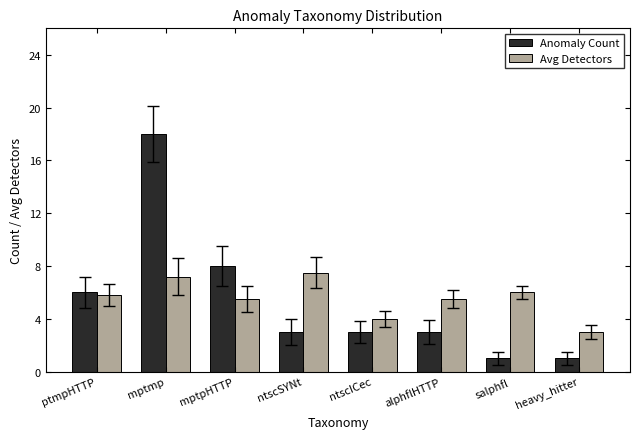

What is the sum of the Anomaly Count values at alphflHTTP and mptmp?

21.0